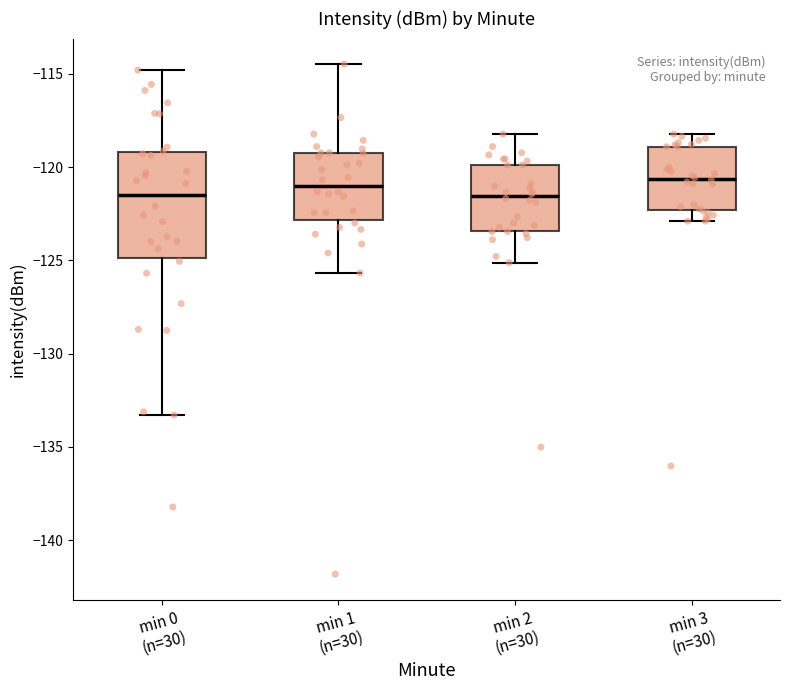

Where is the upper edge of the box for min 0 (n=30) on the y-axis? The values are not printed on the chart, so give them approximately, as read against the axis.

-119.0